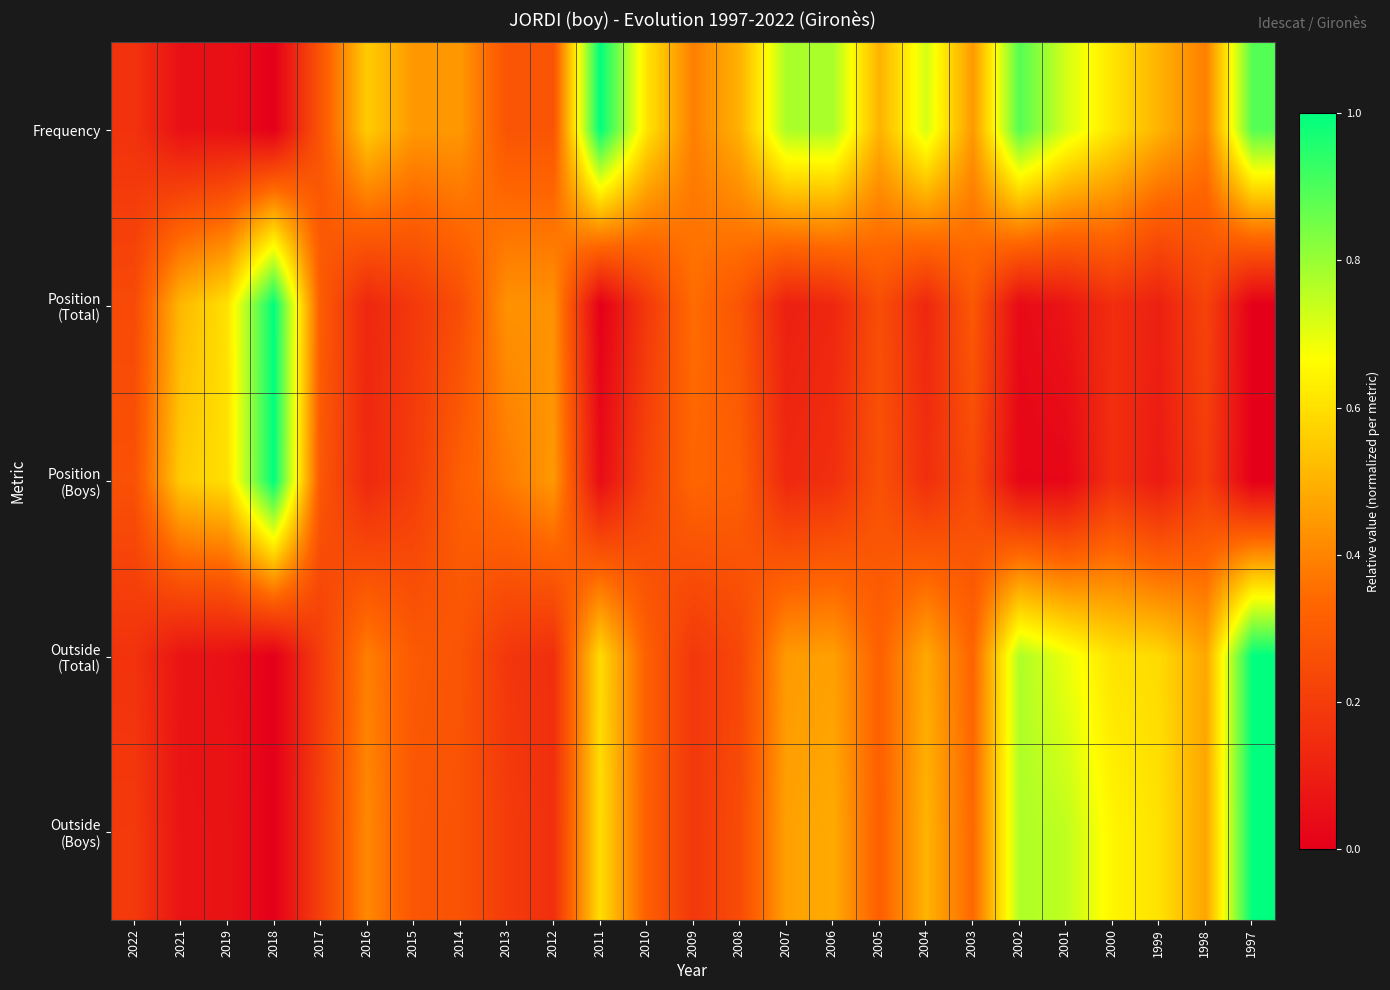

Which series has the largest range (max minus min)?

Frequency